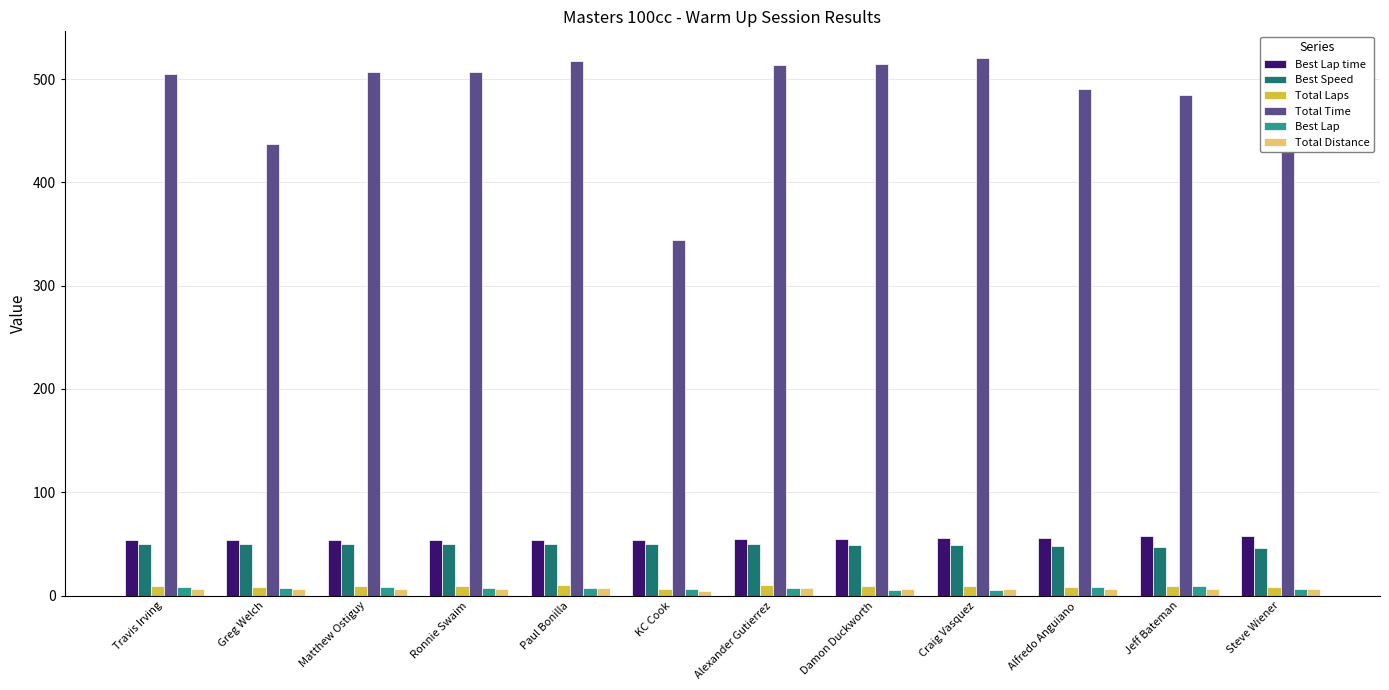

What are all the series names shown in the legend?

Best Lap time, Best Speed, Total Laps, Total Time, Best Lap, Total Distance